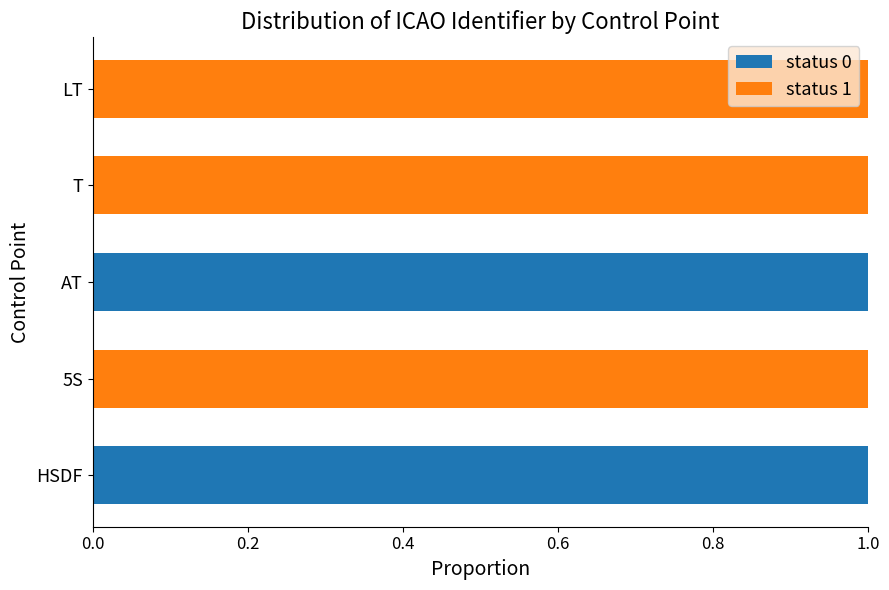

Is it true that status 0 equals 0 at T?

True